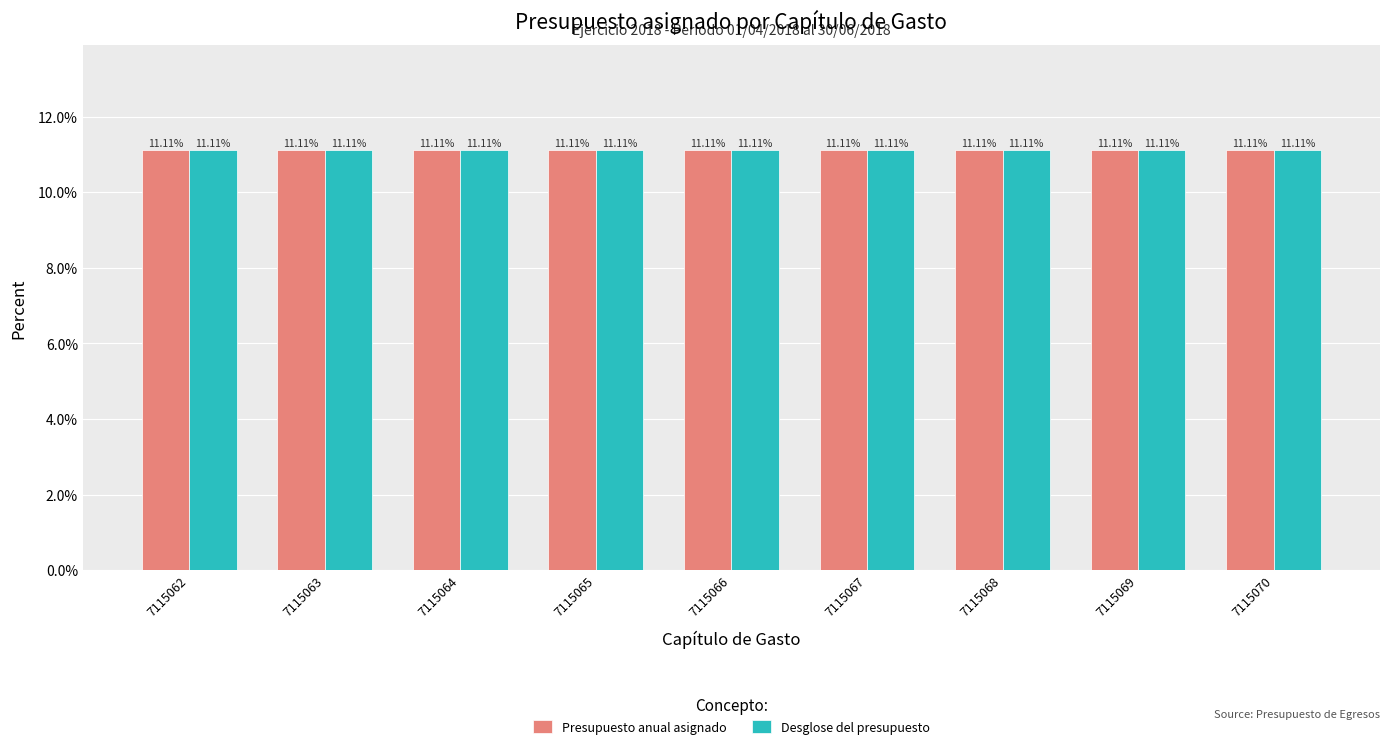

What is the sum of all Desglose del presupuesto values?

100.0